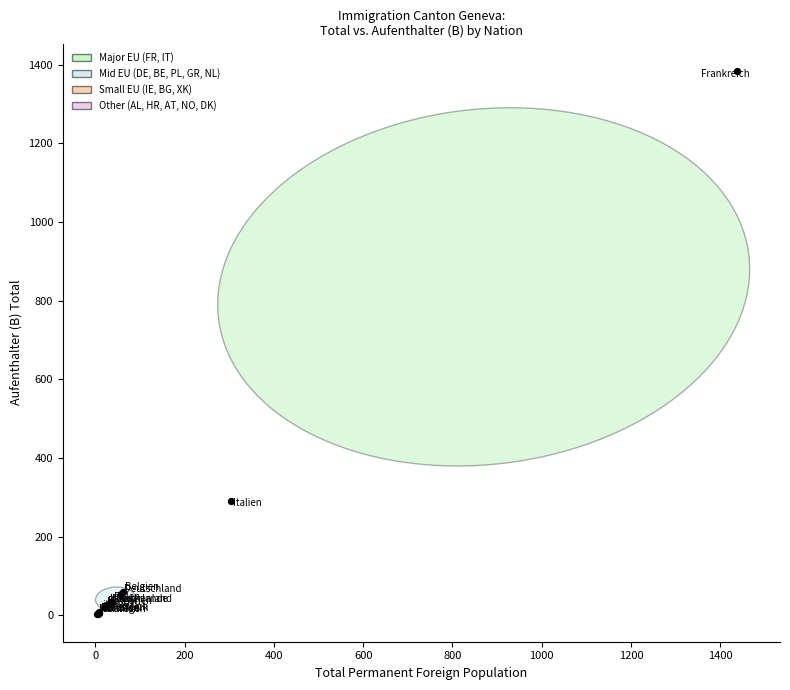

What Y value in the scatter plot is closest to 694?

291